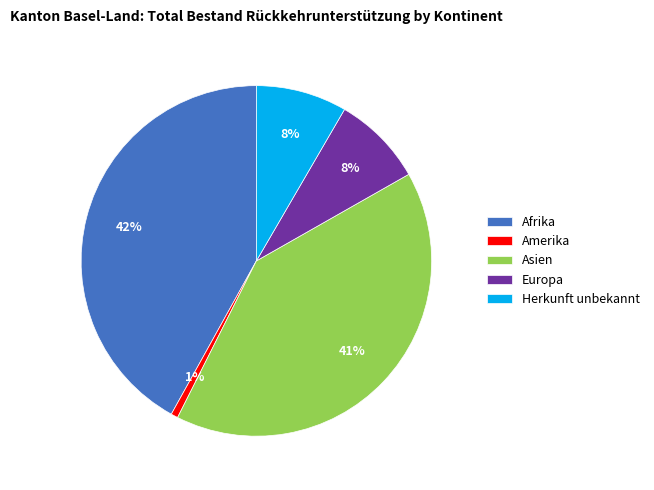

To the nearest percent, what is the combined percentage of Afrika and Herkunft unbekannt?

50%